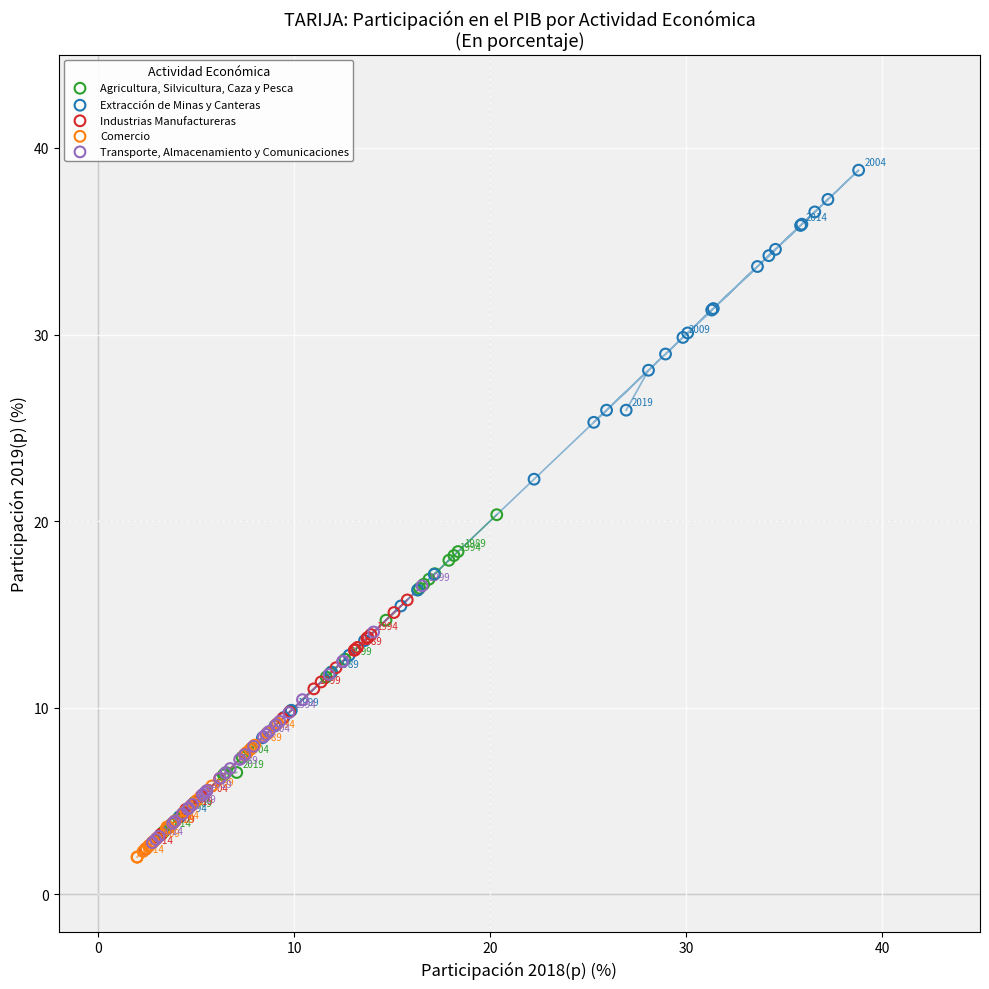

Which series has the largest Y range (max minus min)?

Extracción de Minas y Canteras